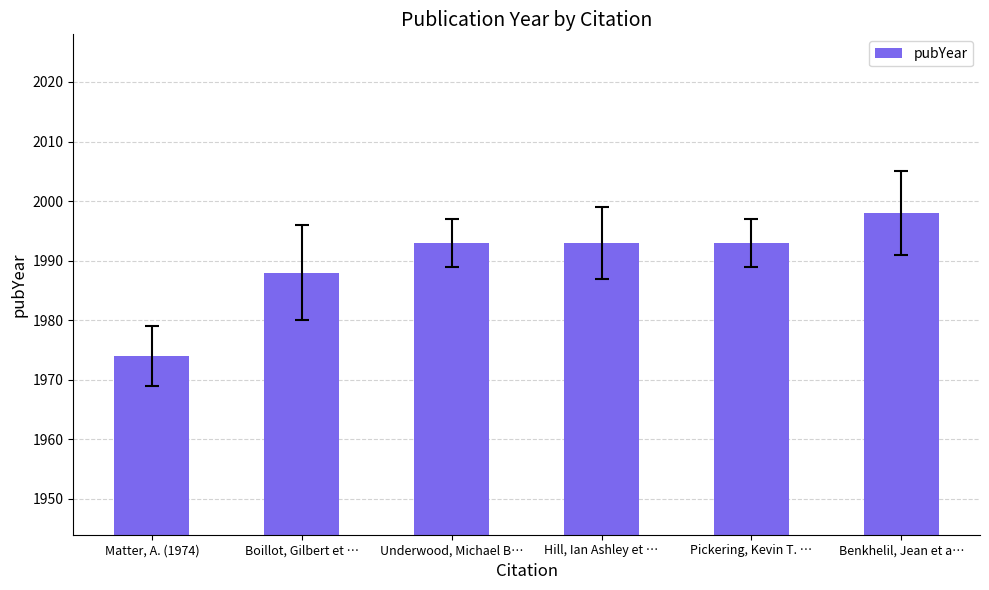

What is the value of the 4th bar from the left?

1993